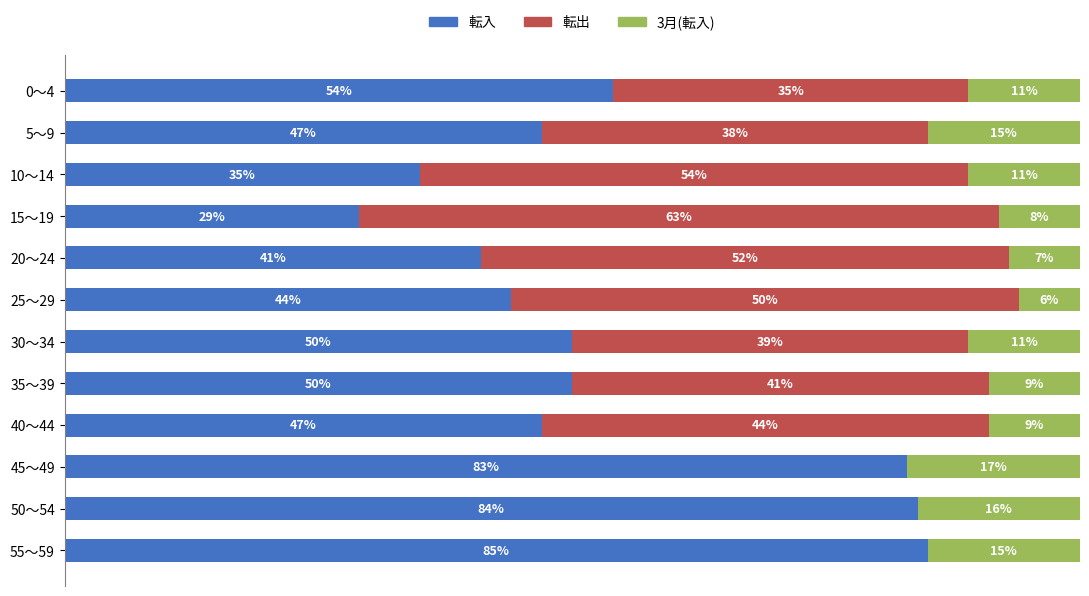

At which label does 転入 reach its peak?

55～59